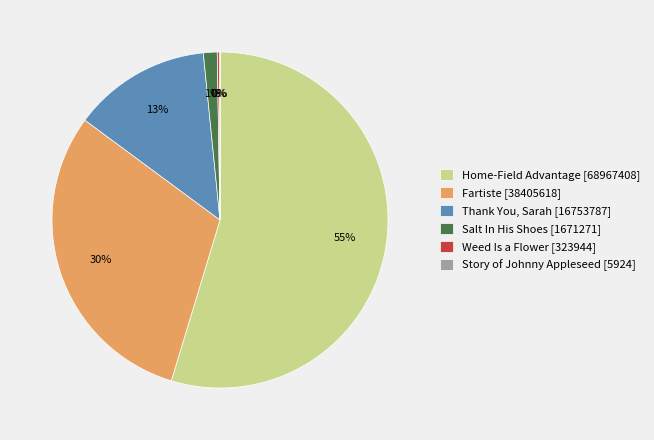

Does Salt In His Shoes [1671271] represent more than half of the total?

No